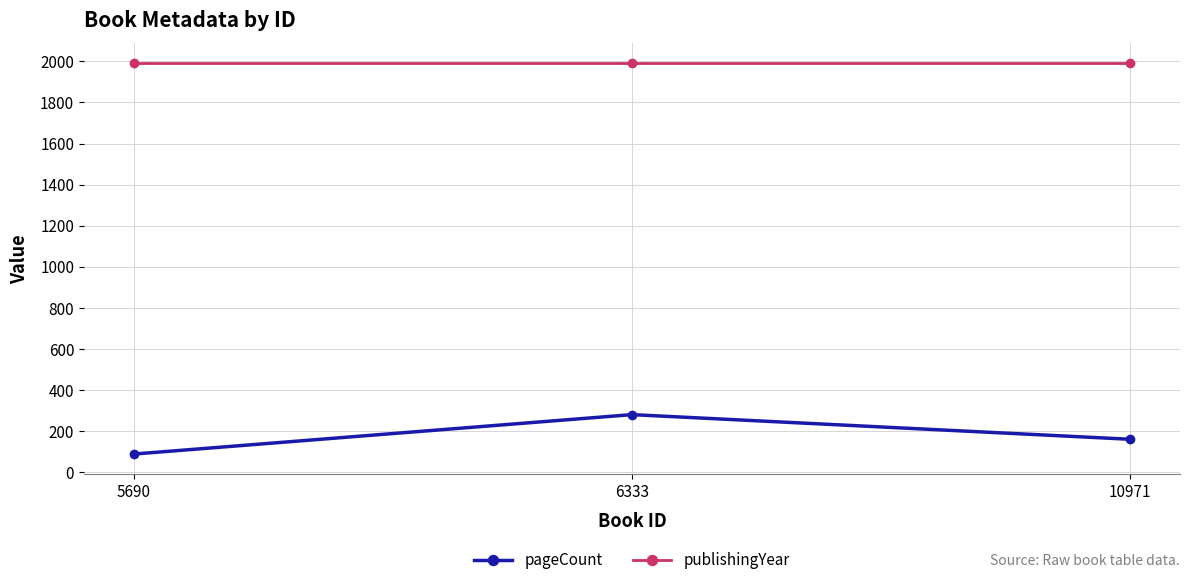

What is the value of the pageCount point at the 2nd from the left?

280